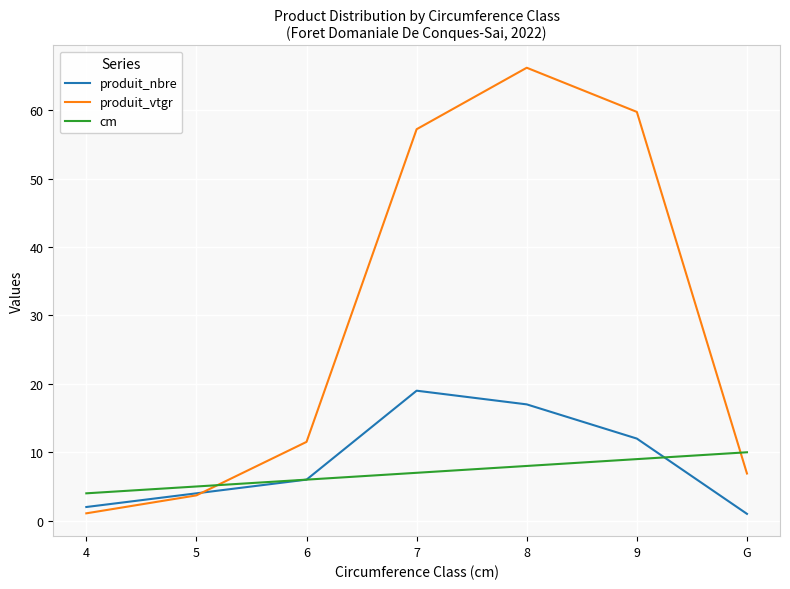

The value of produit_vtgr at 5 is 3.7. True or false?

True